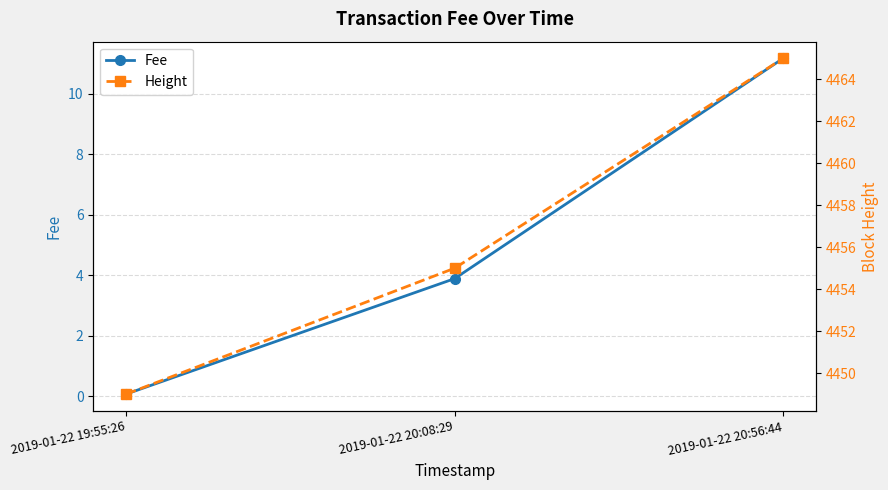

What is the greatest value displayed?

4465.0